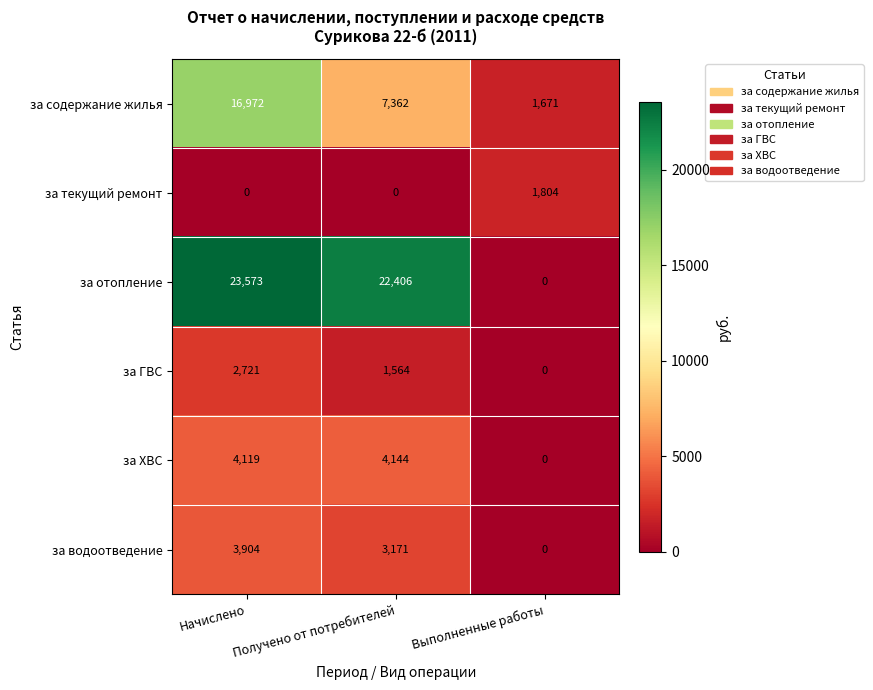

Is it true that за текущий ремонт equals 942 at Получено от потребителей?

False